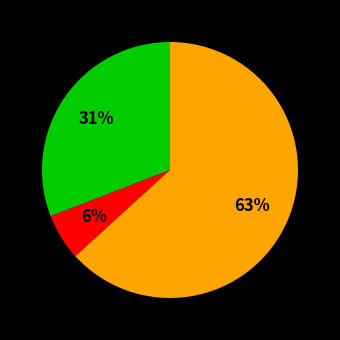

To the nearest percent, what is the difference between the largest and smallest slice percentages?

57%